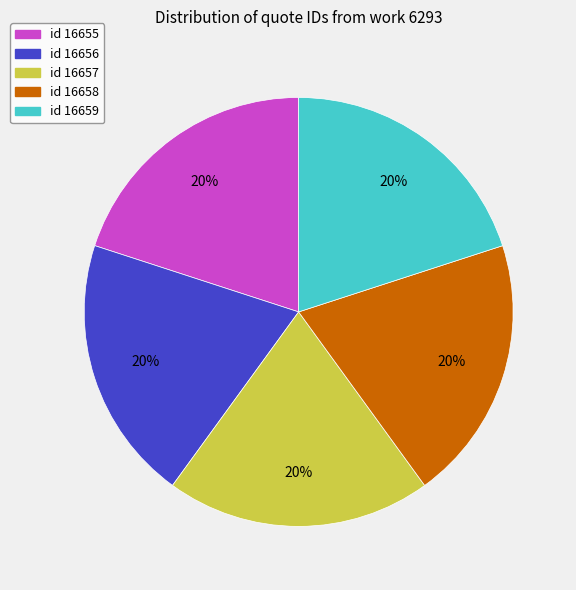

Do id 16658 and id 16656 together represent more than half of the pie?

No